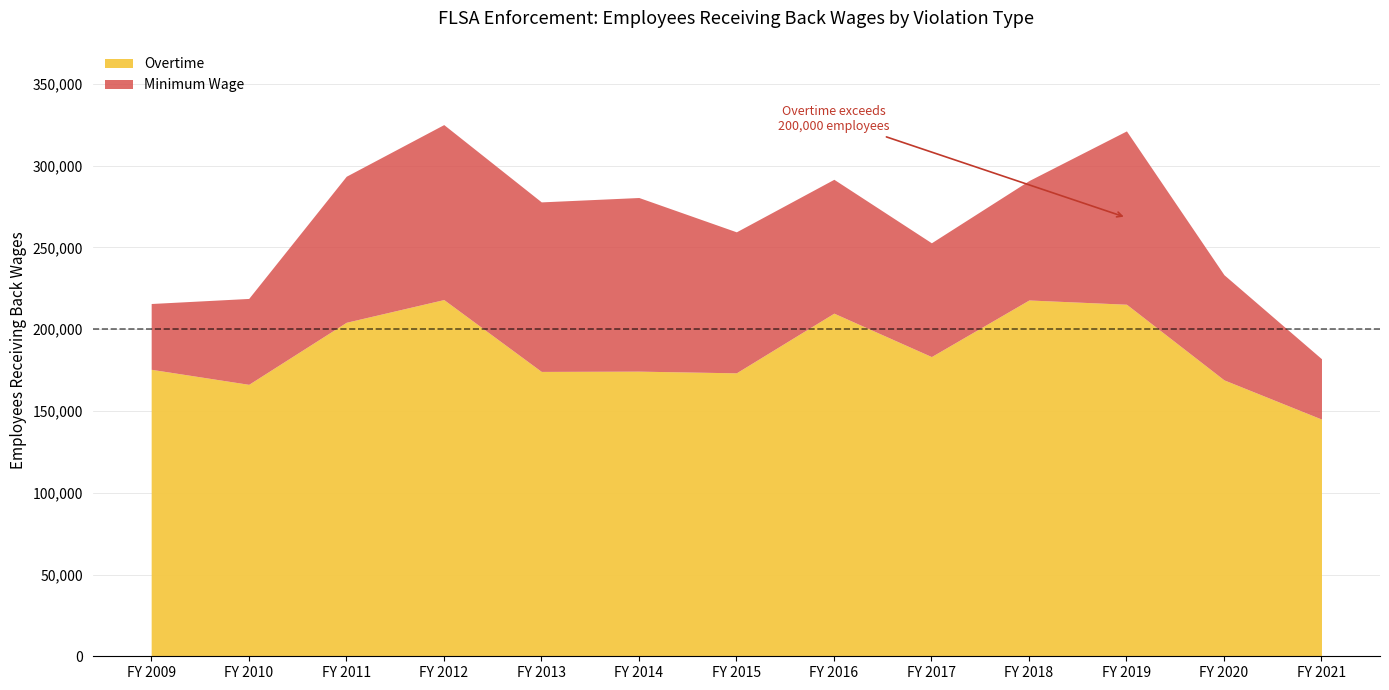

At which label does Minimum Wage first exceed 81870?

FY 2011